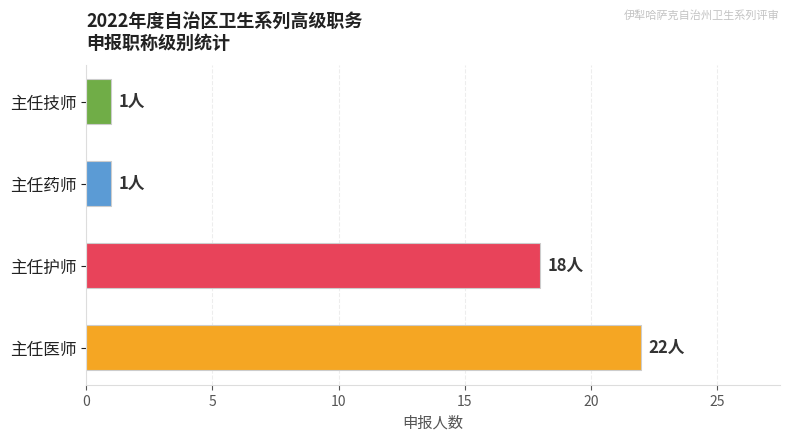

At which label is the value closest to 11?

主任护师